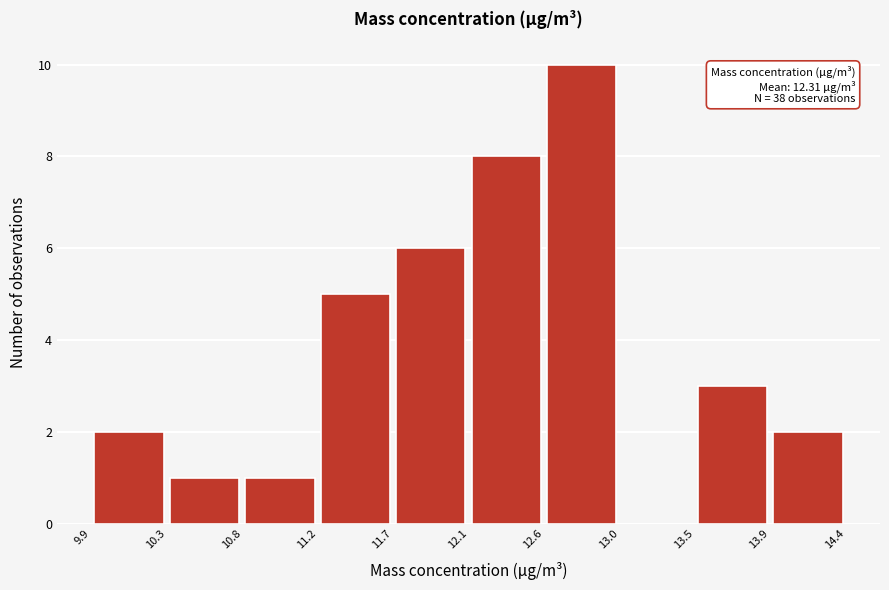

Over which range of the x-axis is the bar tallest?

12.6 to 13.0